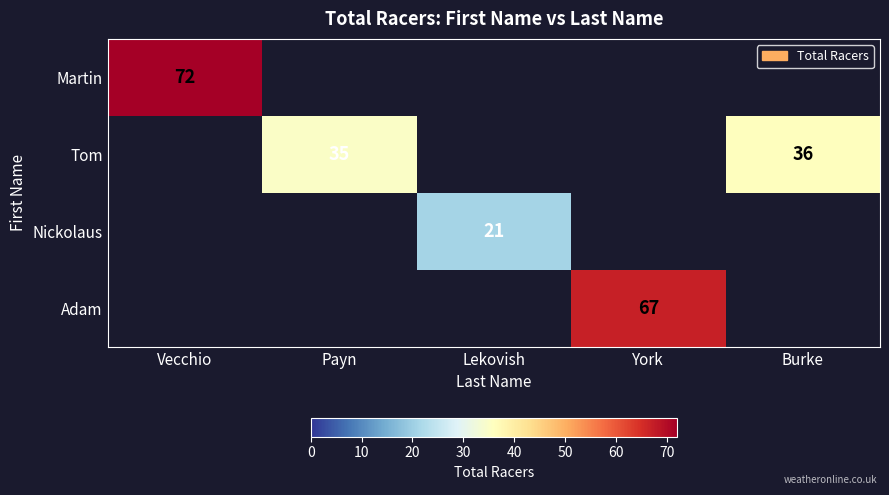

The value of Tom at Burke is 11. True or false?

False